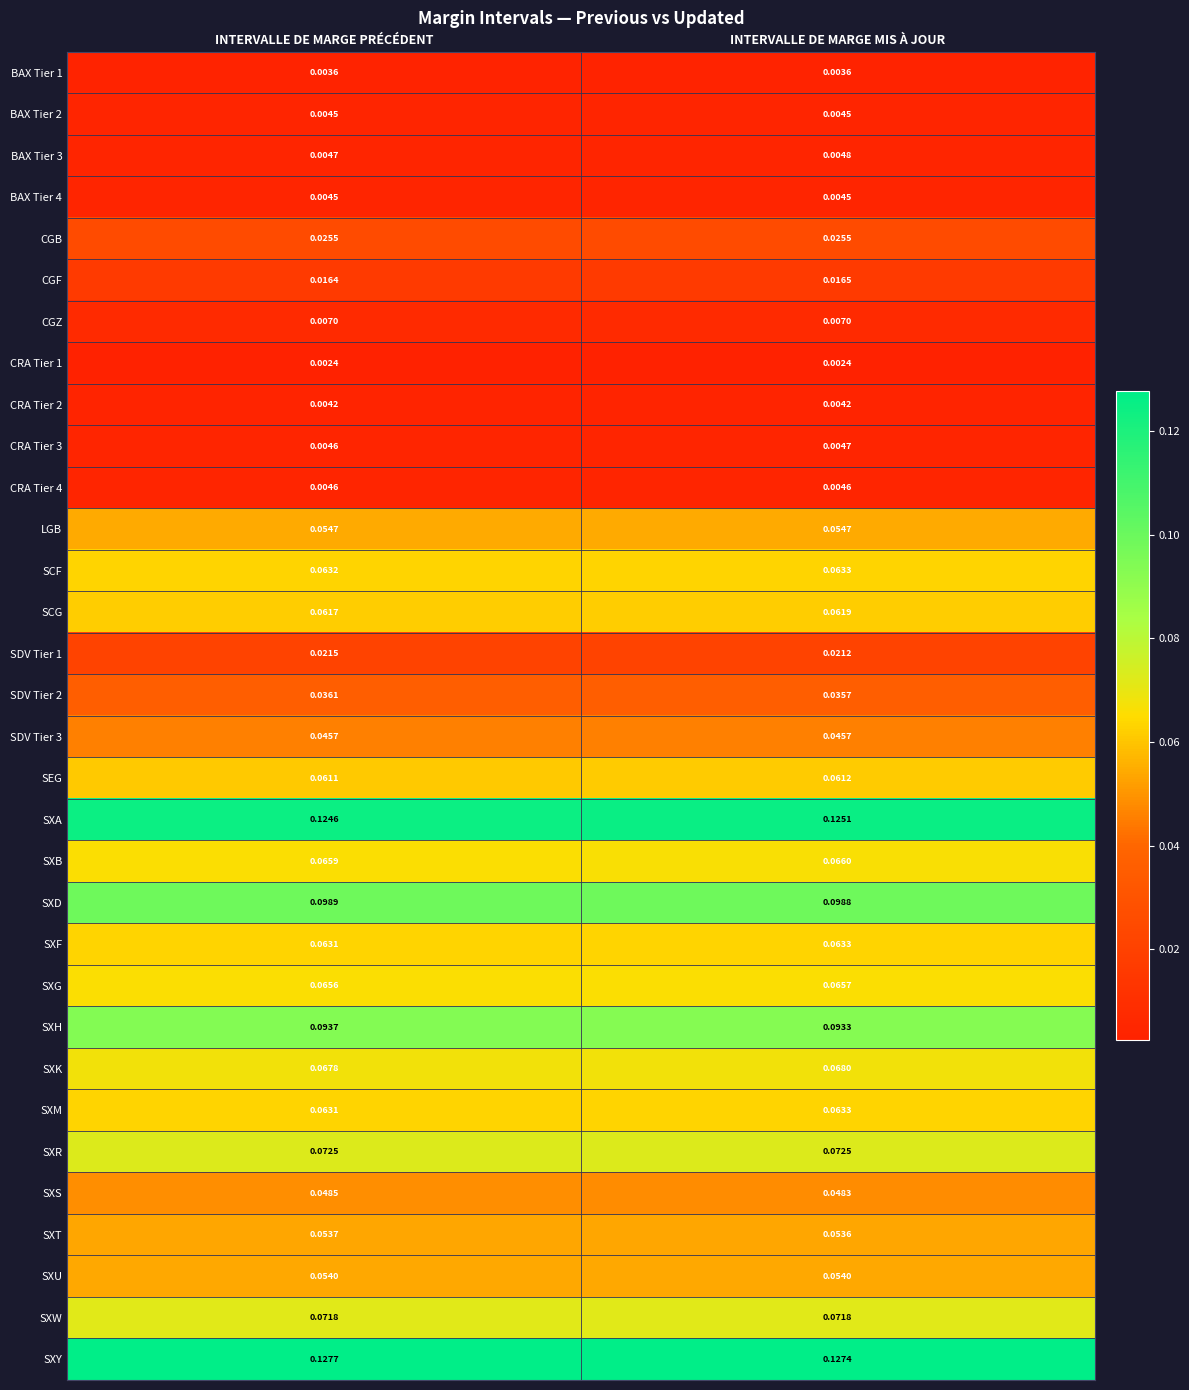

At which label is SXT closest to 0?

INTERVALLE DE MARGE MIS À JOUR